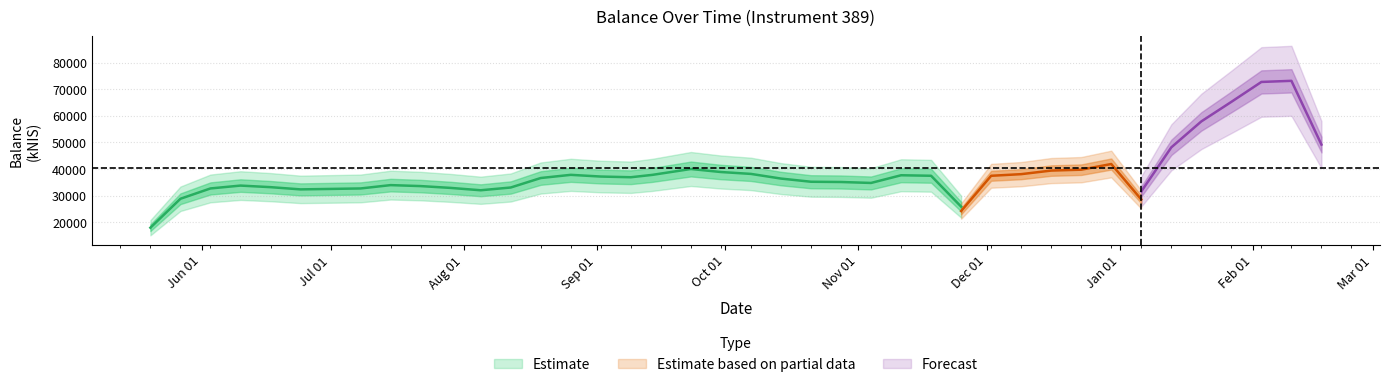

What is the maximum value shown in the chart?

75284.2